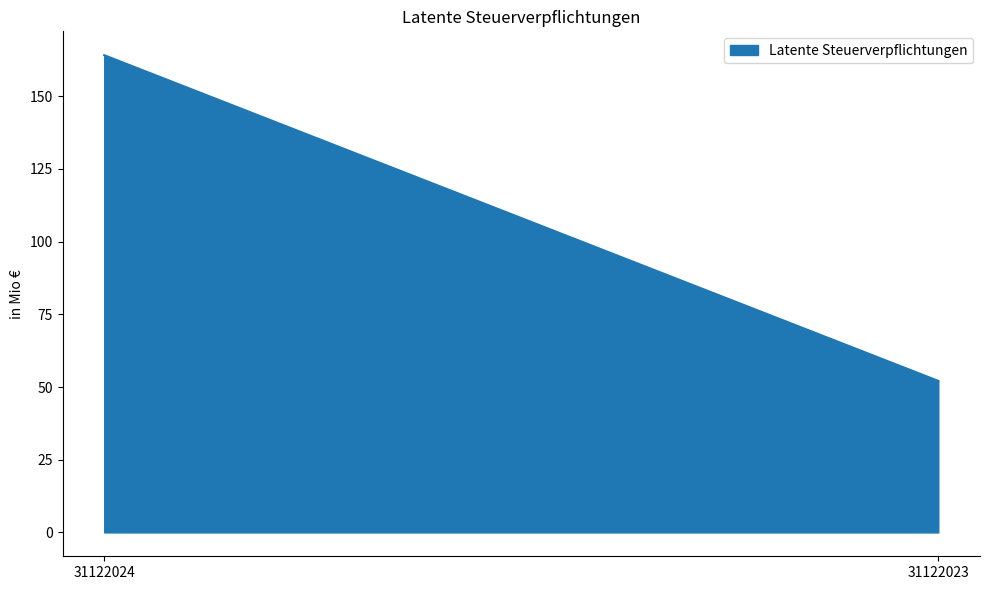

Where does the data first go above 164?

31122024